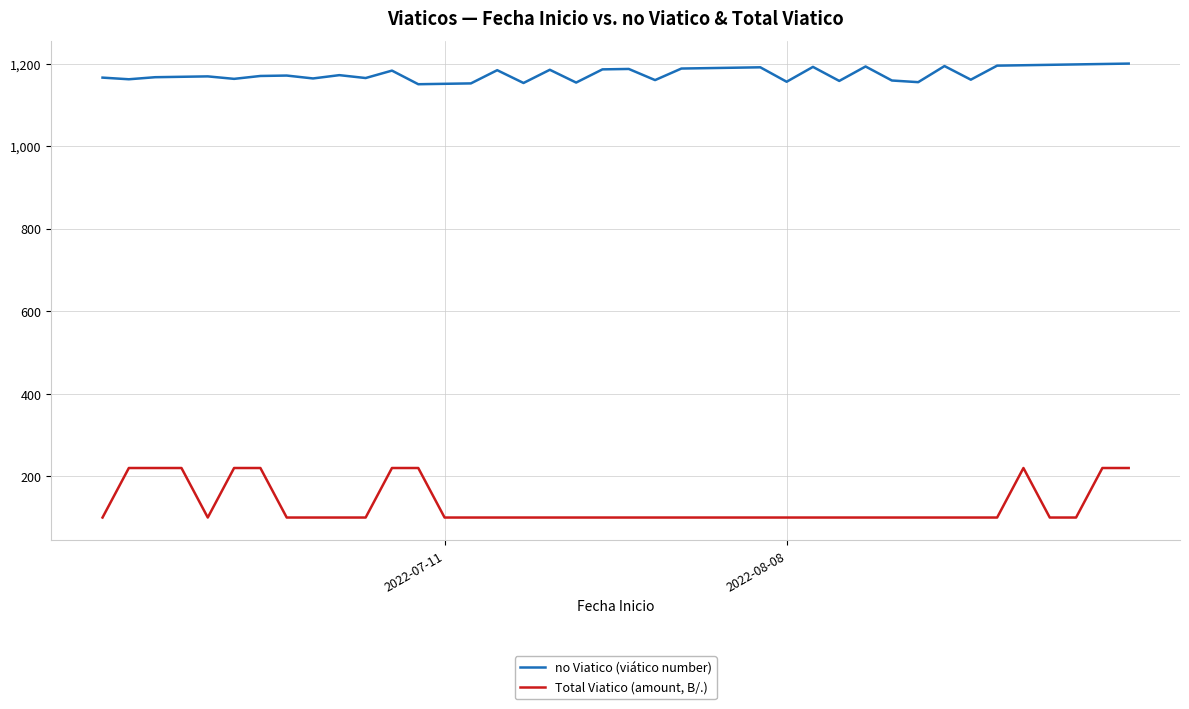

List the series in order of their peak value, highest first.

no Viatico (viático number), Total Viatico (amount, B/.)